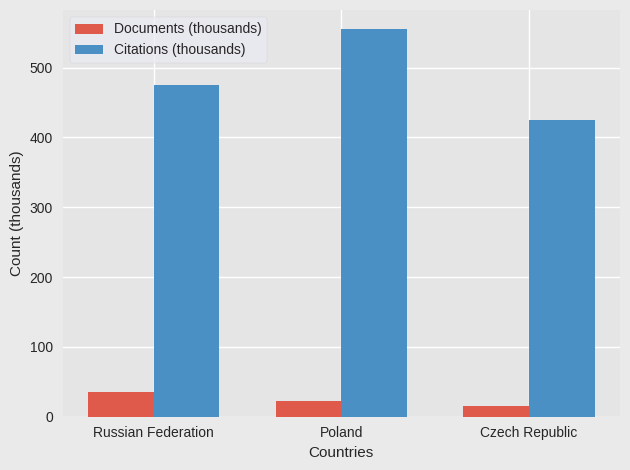

How many data points in Documents (thousands) are above 22?

2